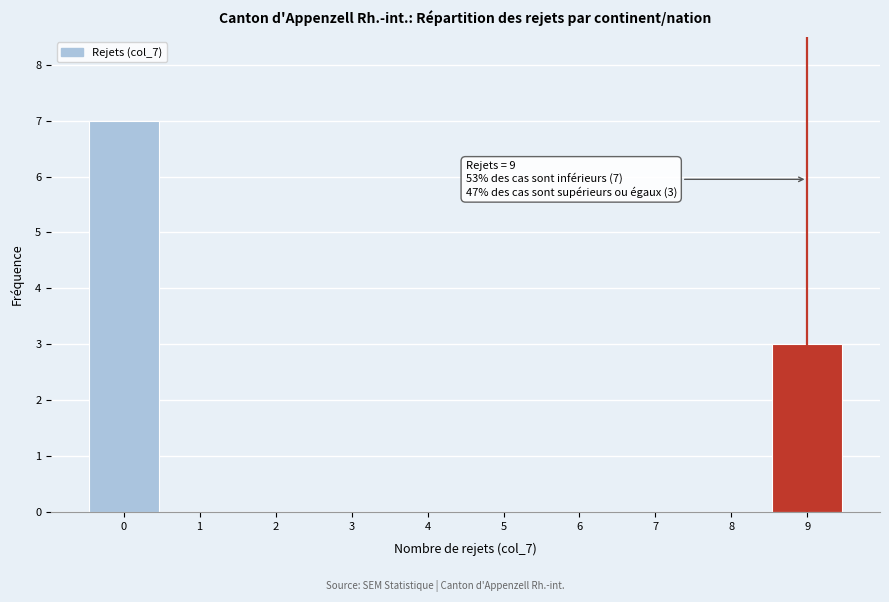

Which range on the x-axis has the tallest bar?

-0.5 to 0.5